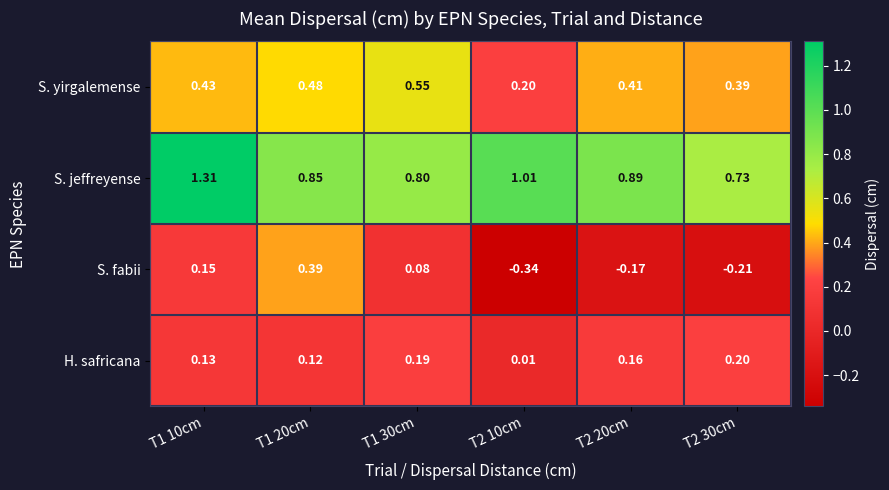

Which series changed the most between T1 20cm and T2 20cm?

S. fabii